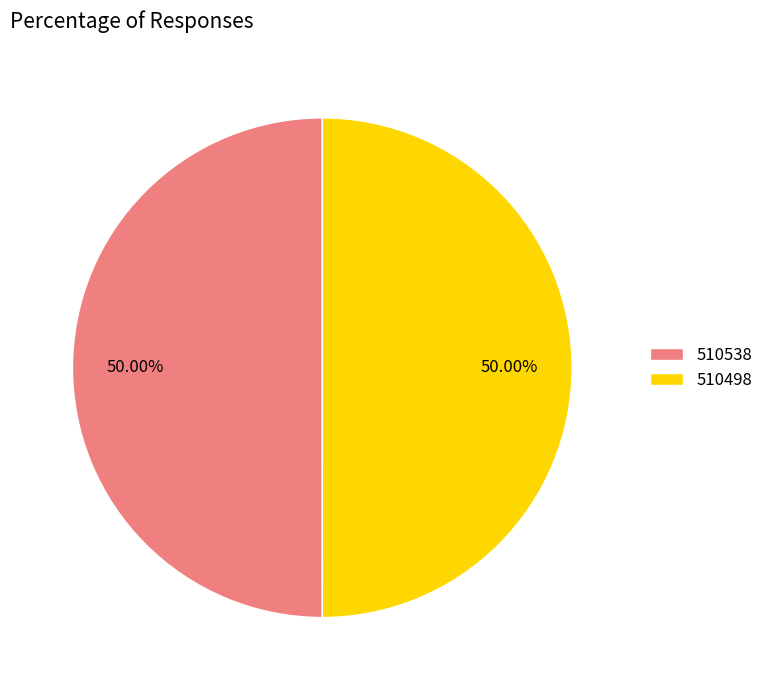

Approximately how many times larger is the value at 510498 compared to 510538?

1.0